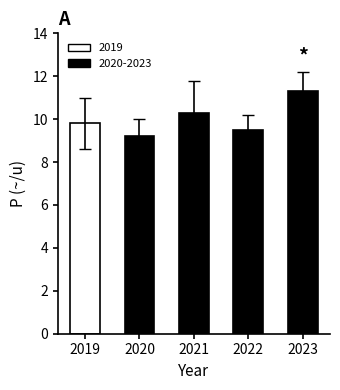

Is it true that the value at 2020 is 9.2?

True